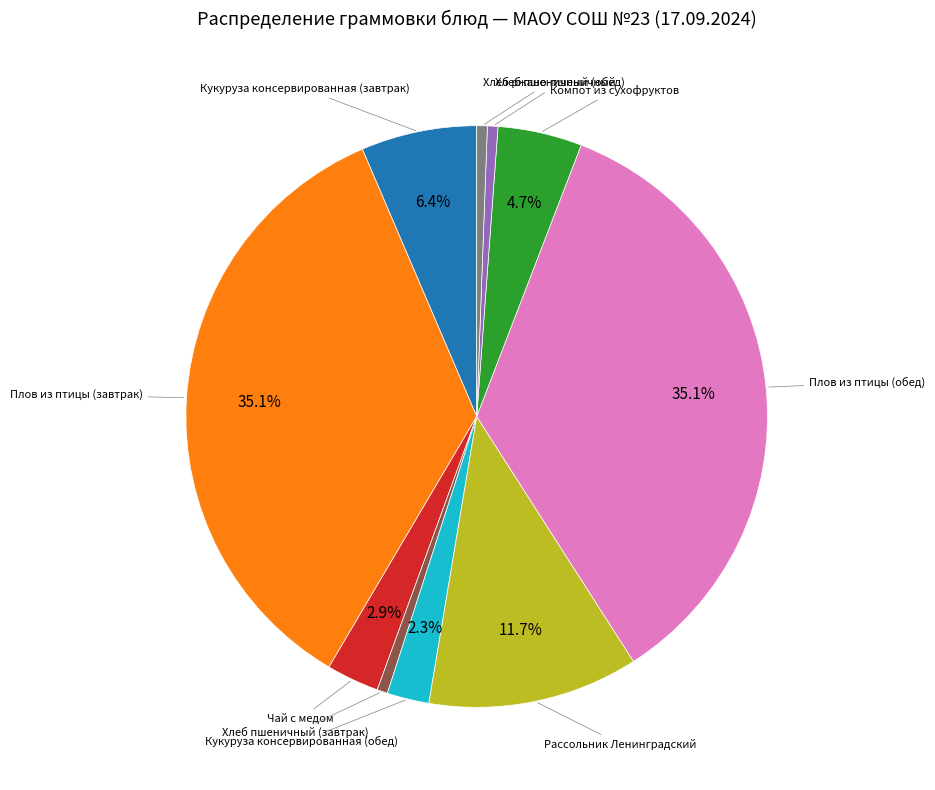

Does any single category account for the majority?

No